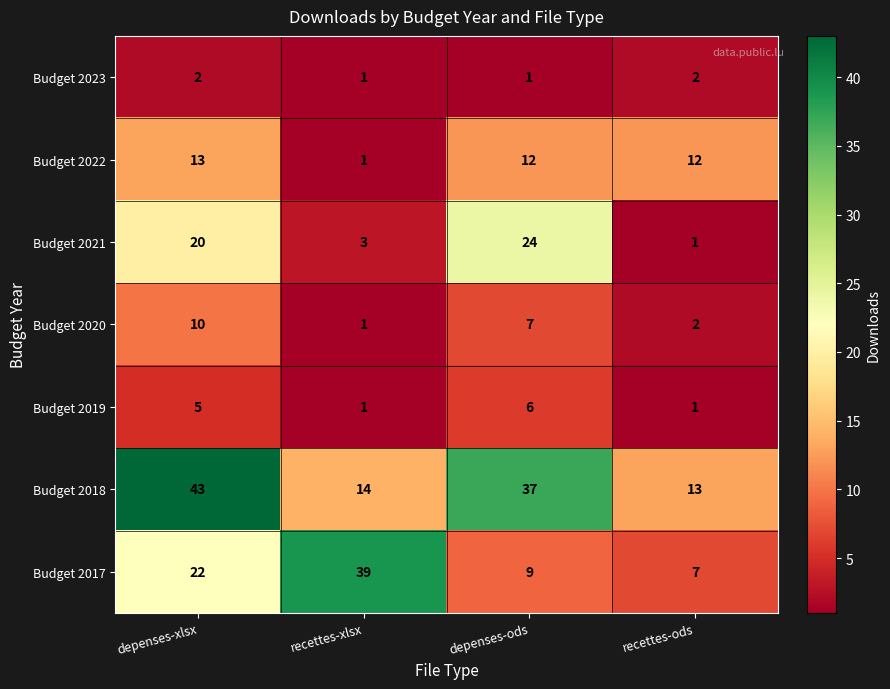

What is the maximum value shown in the chart?

43